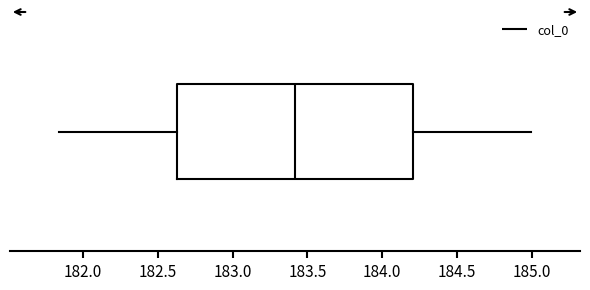

Where is the right edge of the box on the x-axis? The values are not printed on the chart, so give them approximately, as read against the axis.

184.20